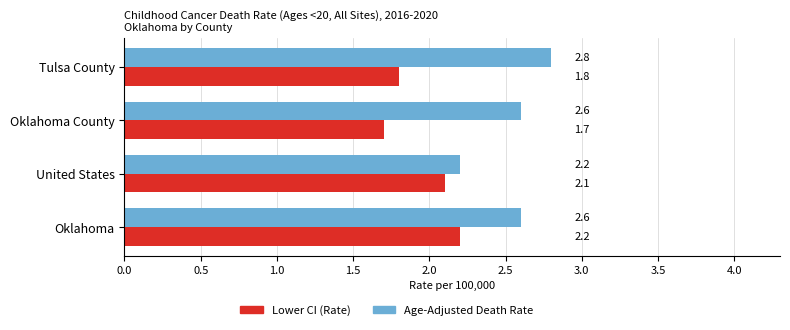

What is the approximate value of Age-Adjusted Death Rate at Tulsa County?

2.8